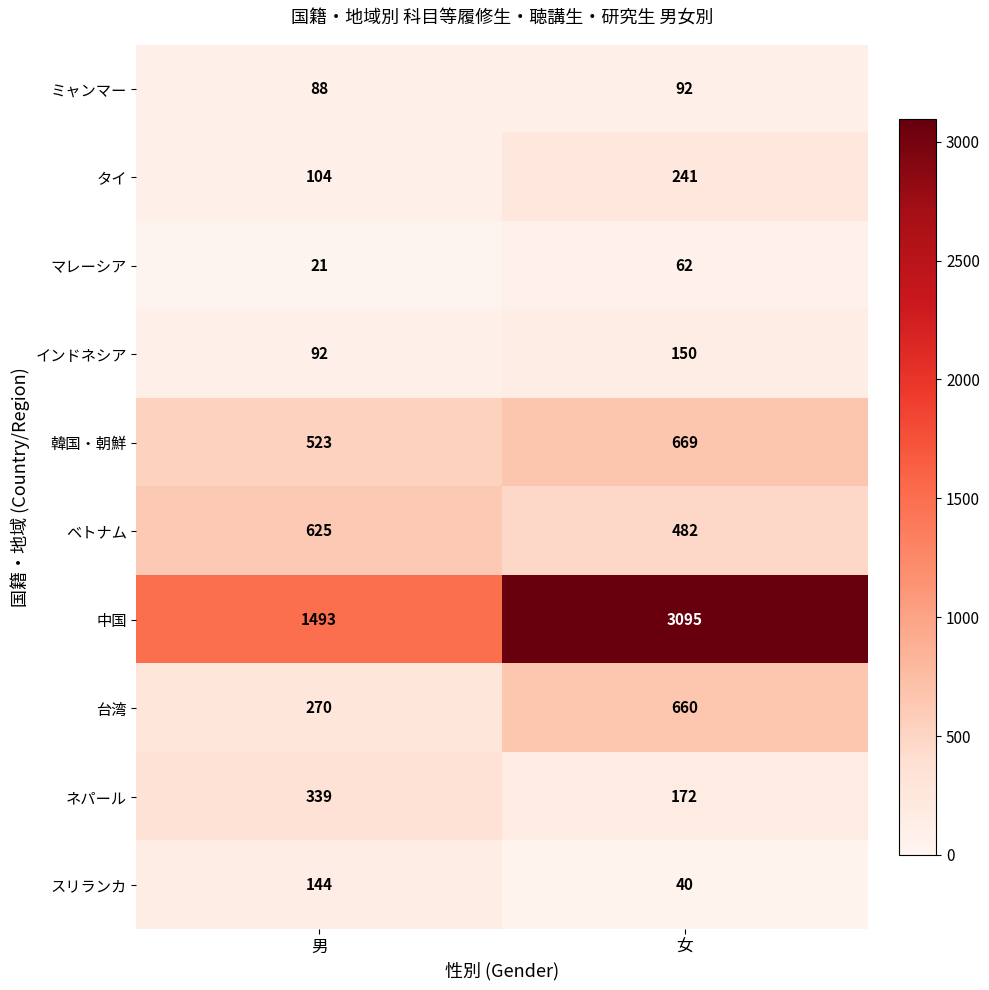

What is the total value across all series at 女?

5663